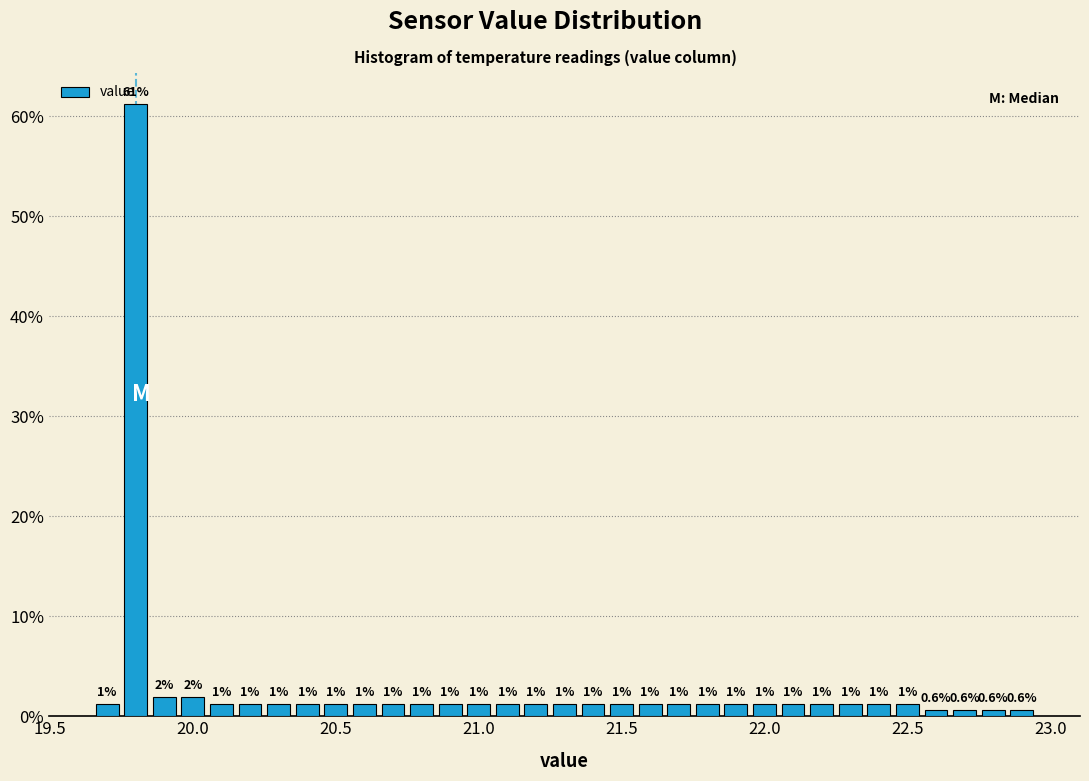

Read against the x-axis, roughly where is the centre of the tallest bar?

19.80